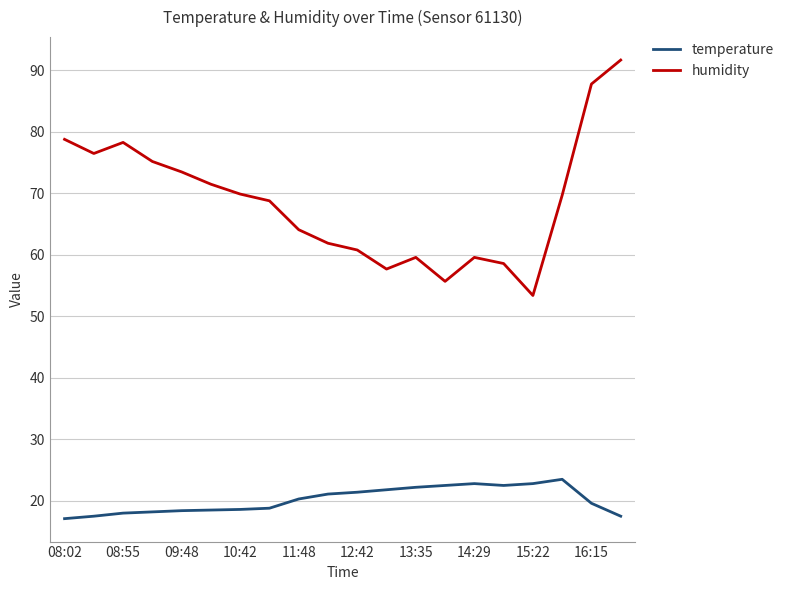

What are all the series names shown in the legend?

temperature, humidity